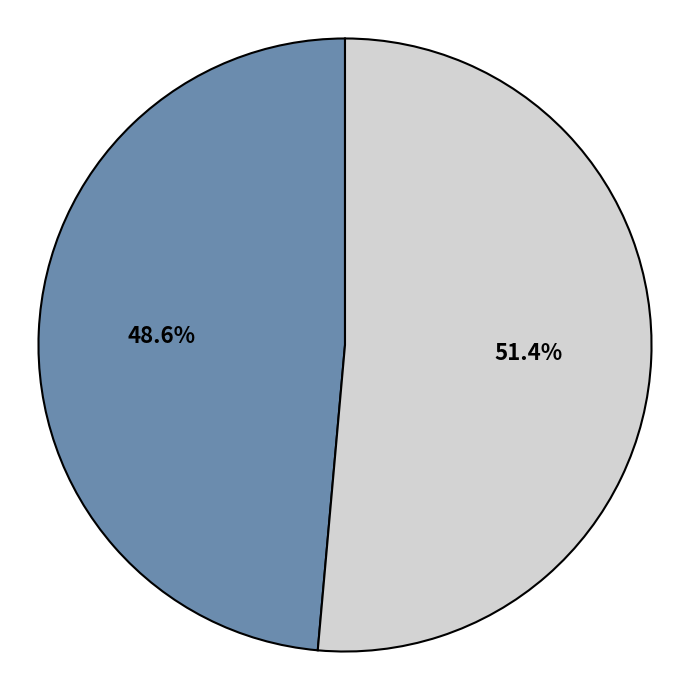

To the nearest percent, what is the average slice percentage?

50%